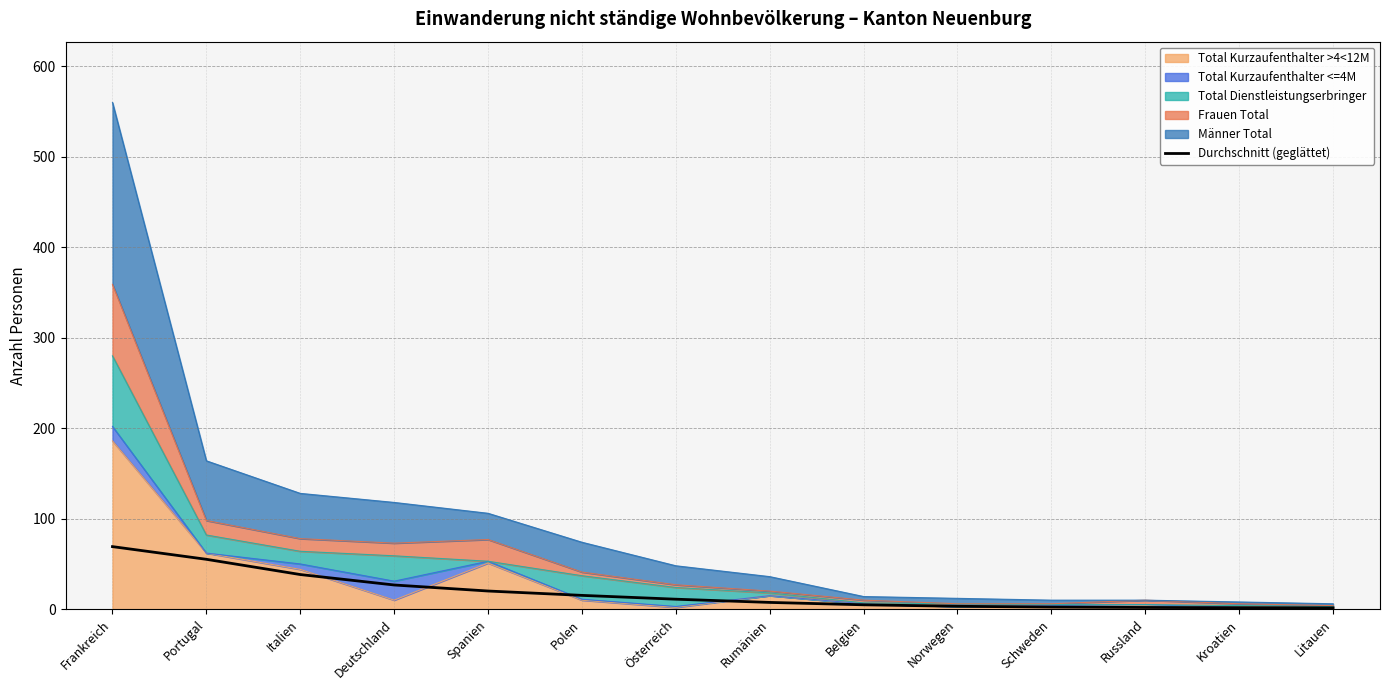

Does the chart display data point markers on the line(s)?

No